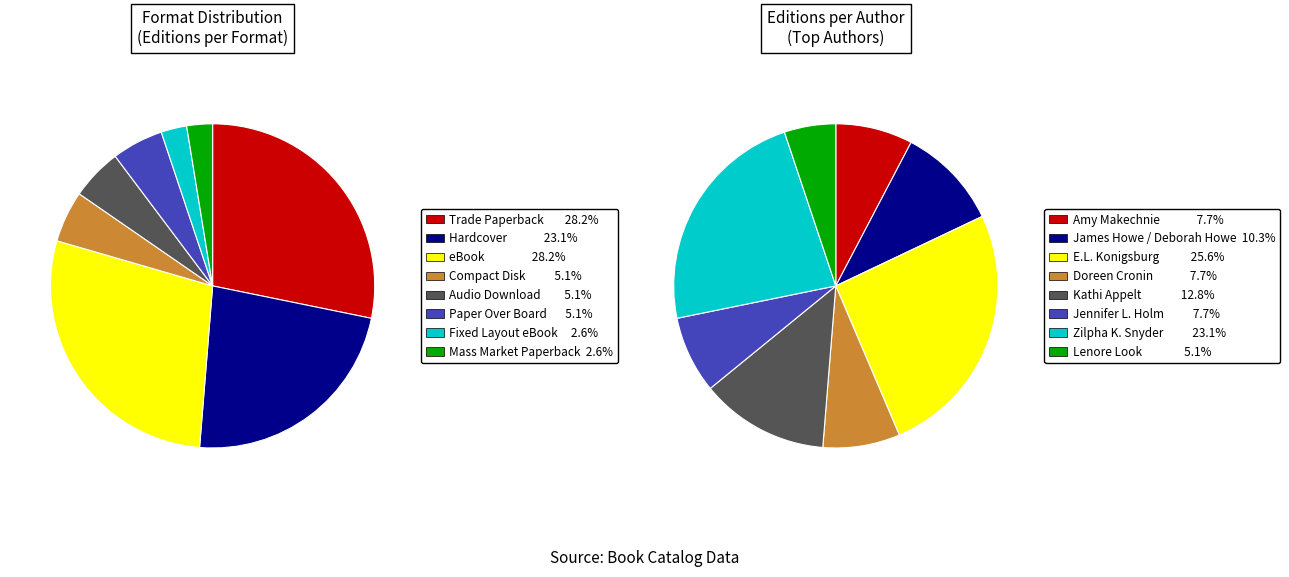

Is the sum of Paper Over Board and Fixed Layout eBook greater than half?

No